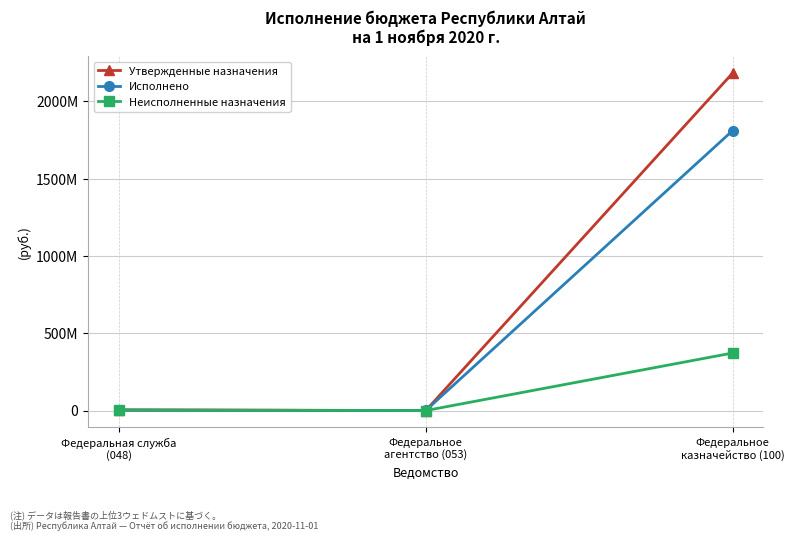

Is this an area chart (filled region under the line)?

No